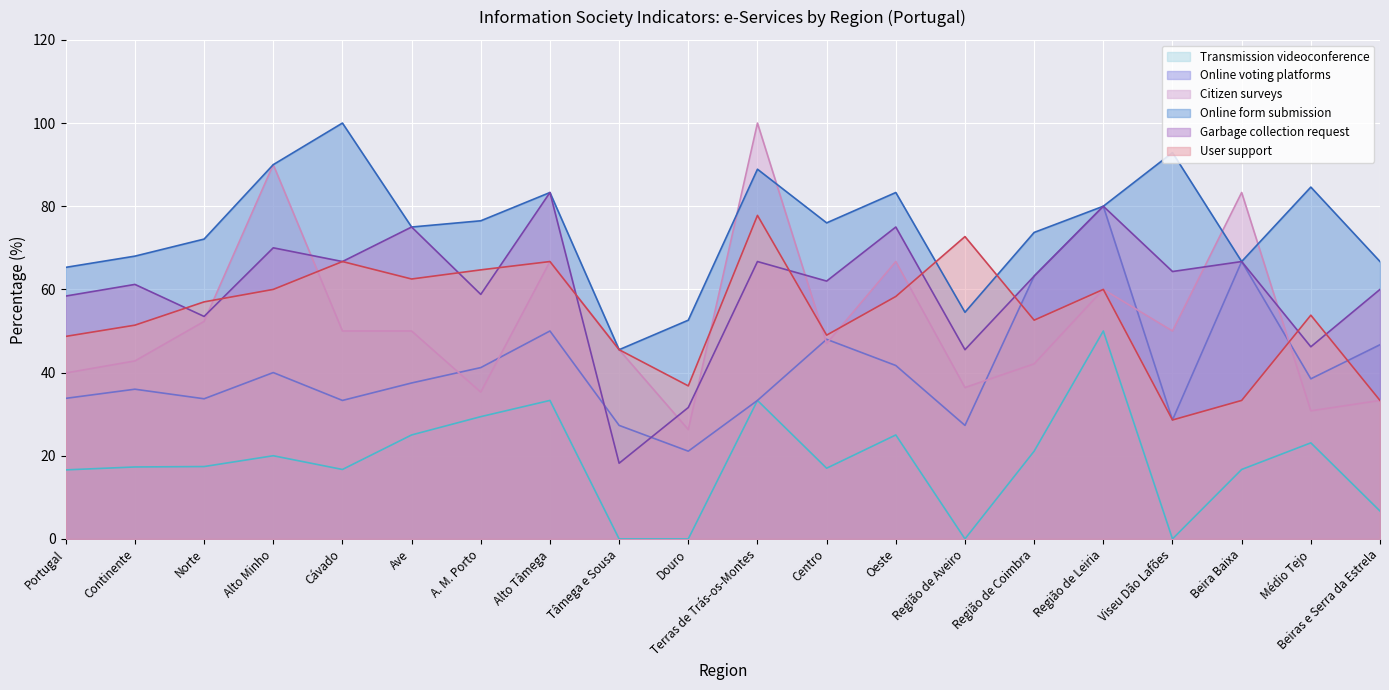

Which series has the largest total across all categories?

Online form submission